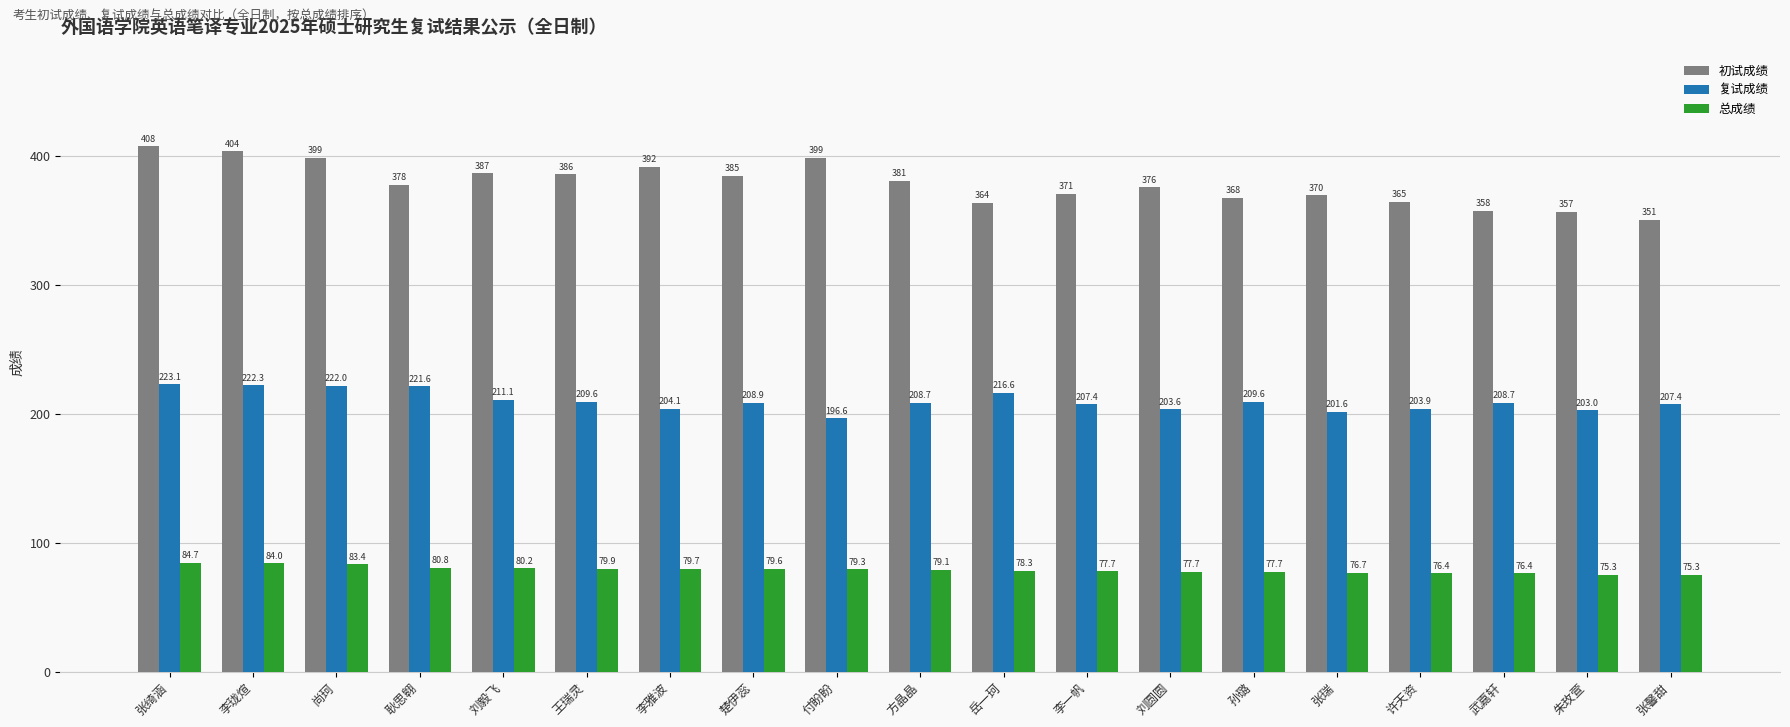

What are all the series names shown in the legend?

初试成绩, 复试成绩, 总成绩